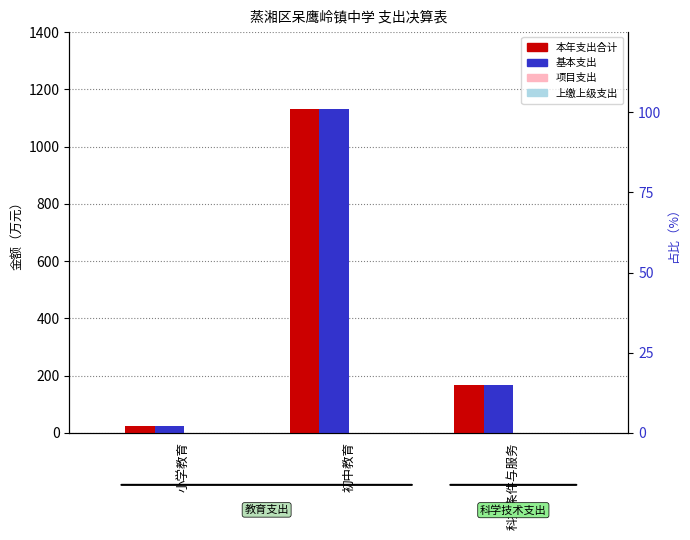

At which label is 上缴上级支出 closest to 0?

小学教育